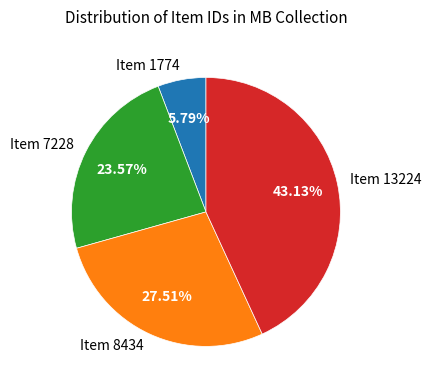

Between Item 13224 and Item 8434, which is larger?

Item 13224